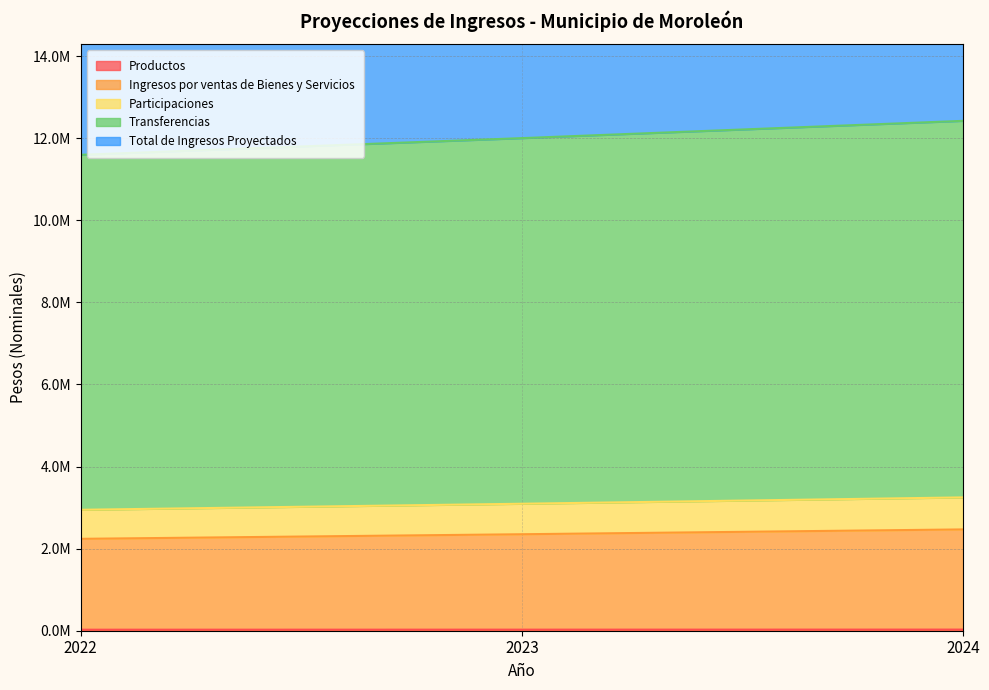

How many categories are shown in the chart?

3